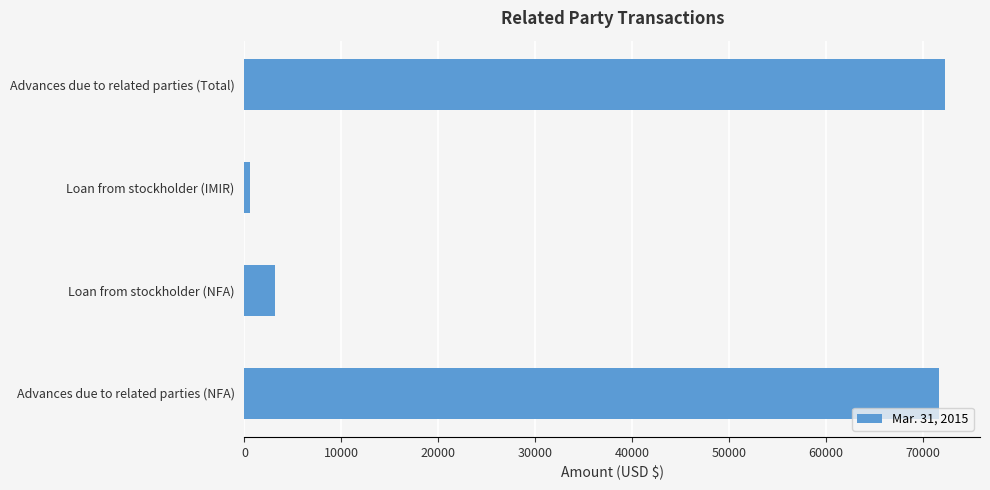

Reading top to bottom, extract all data points from this chart.

72258	600	3103	71658